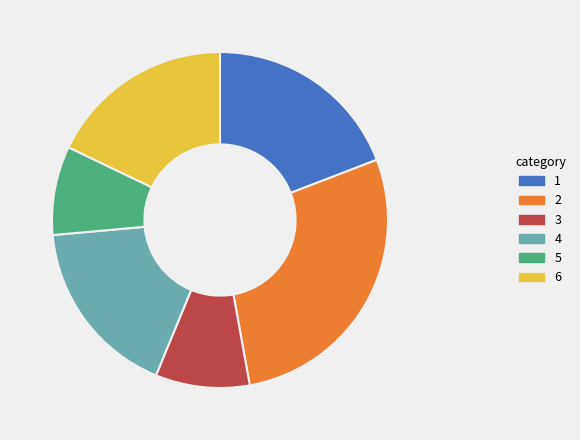

Is there a majority slice in this chart?

No